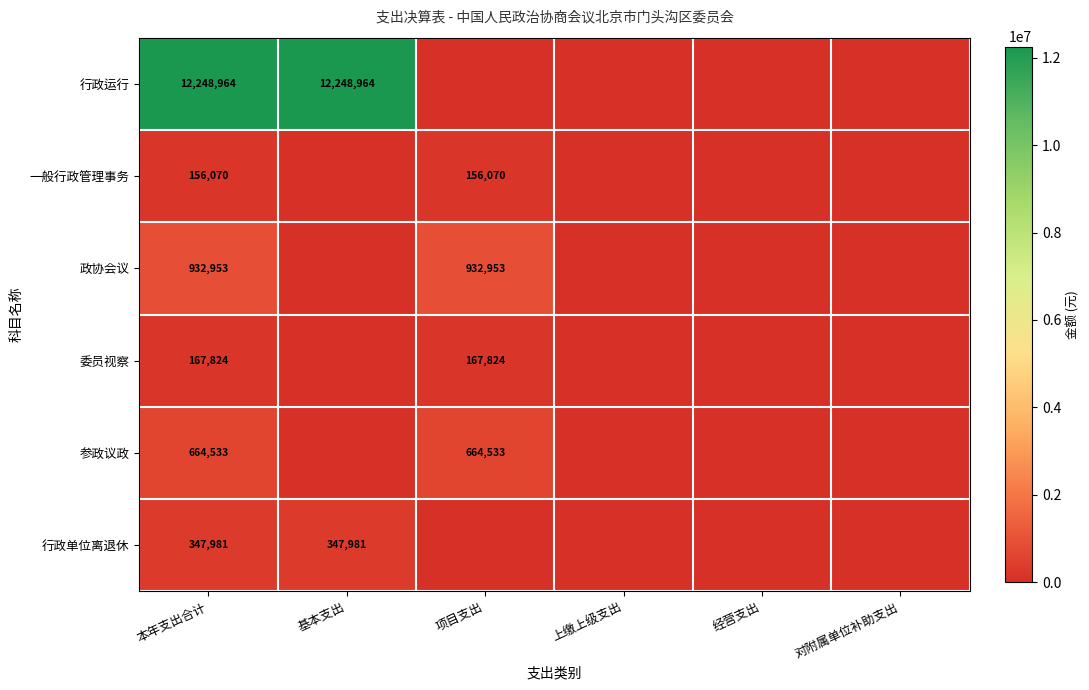

True or false: 委员视察 has a value of 88961.8 at 项目支出.

False